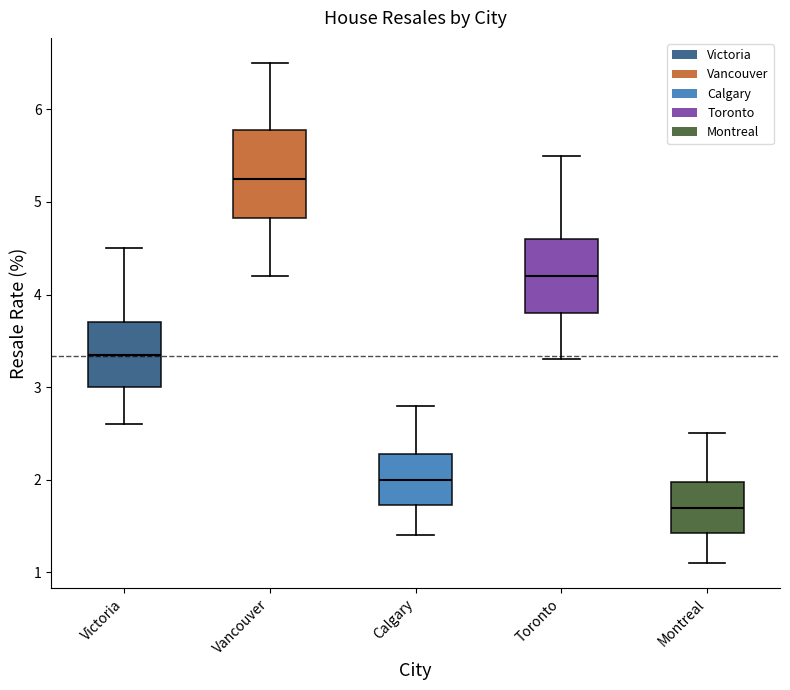

Where does the lower whisker of the box for Vancouver end on the y-axis? The values are not printed on the chart, so give them approximately, as read against the axis.

4.2